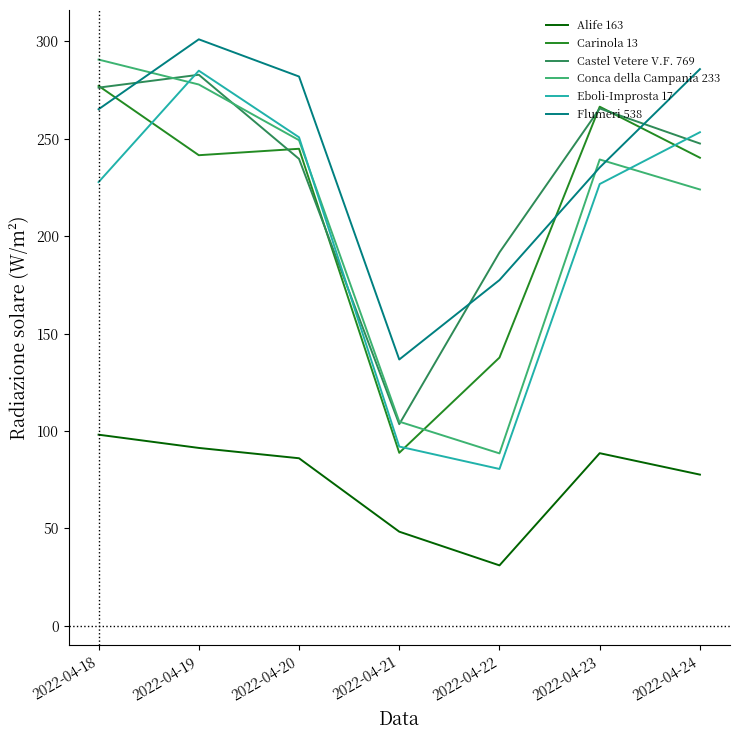

At which category does the chart reach its peak across all series?

2022-04-19